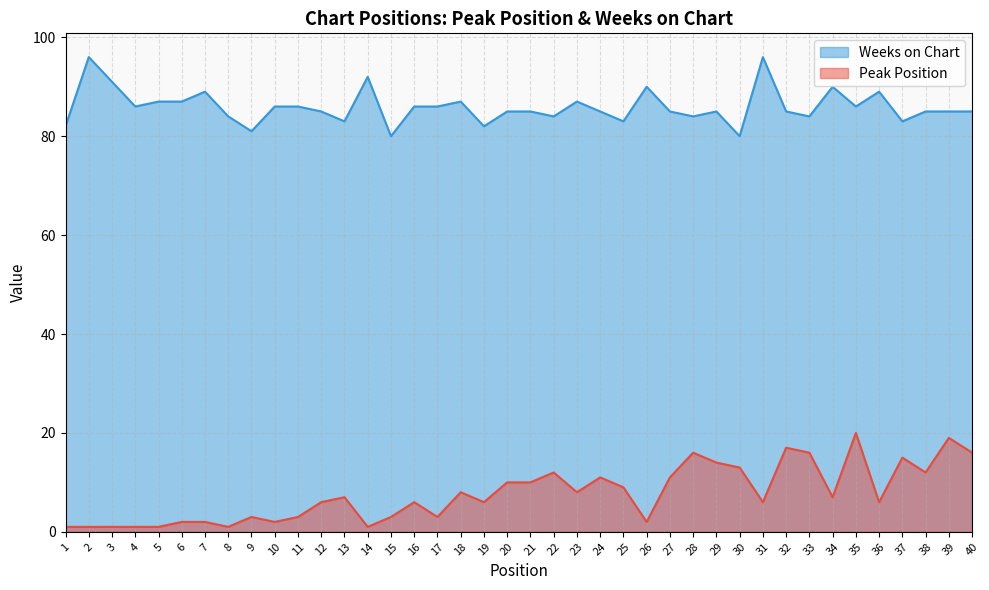

What is the average value of the Weeks on Chart series?

86